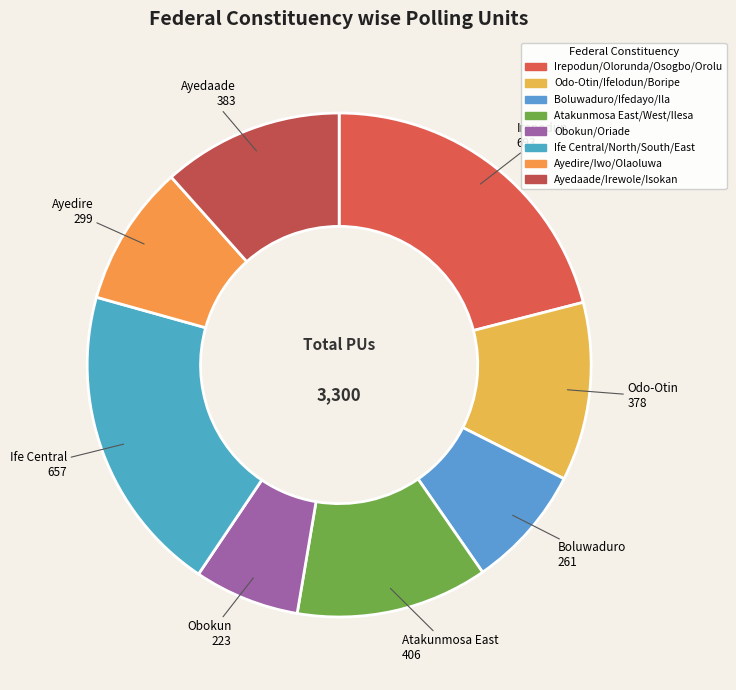

To the nearest percent, what percentage of the pie is Boluwaduro/Ifedayo/Ila?

8%